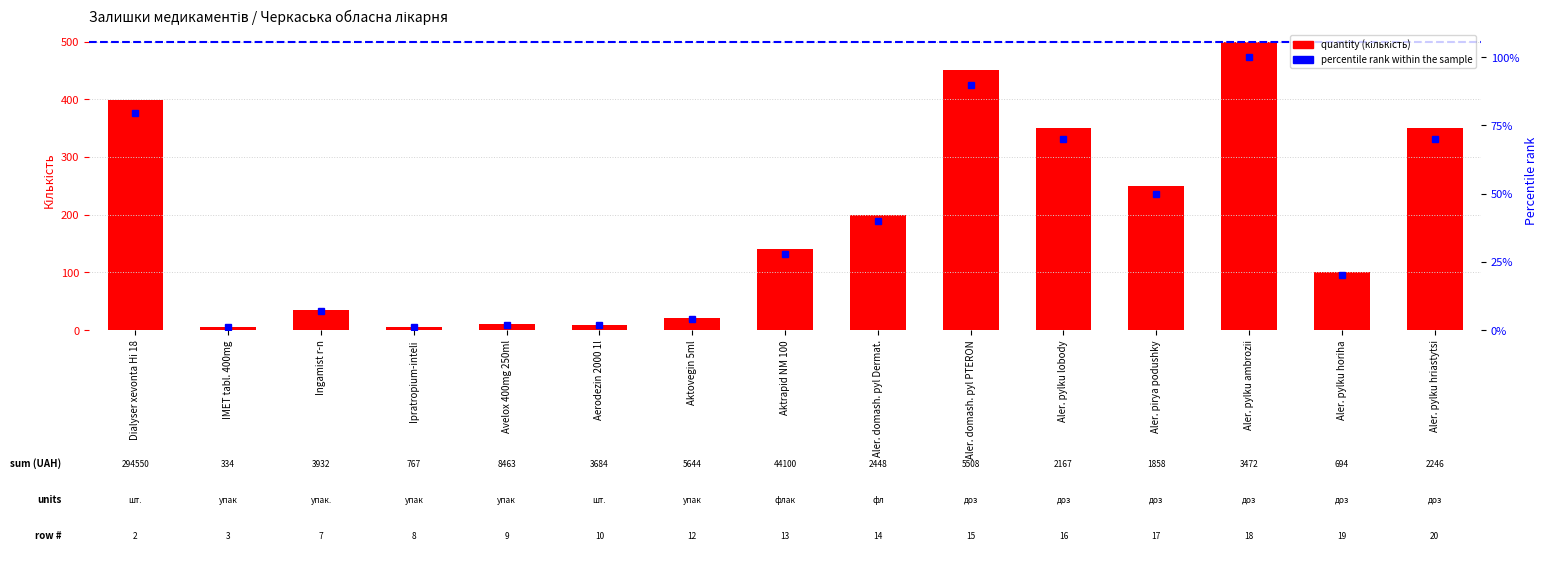

At which category is the sum across all series the highest?

Aler. pylku ambrozii